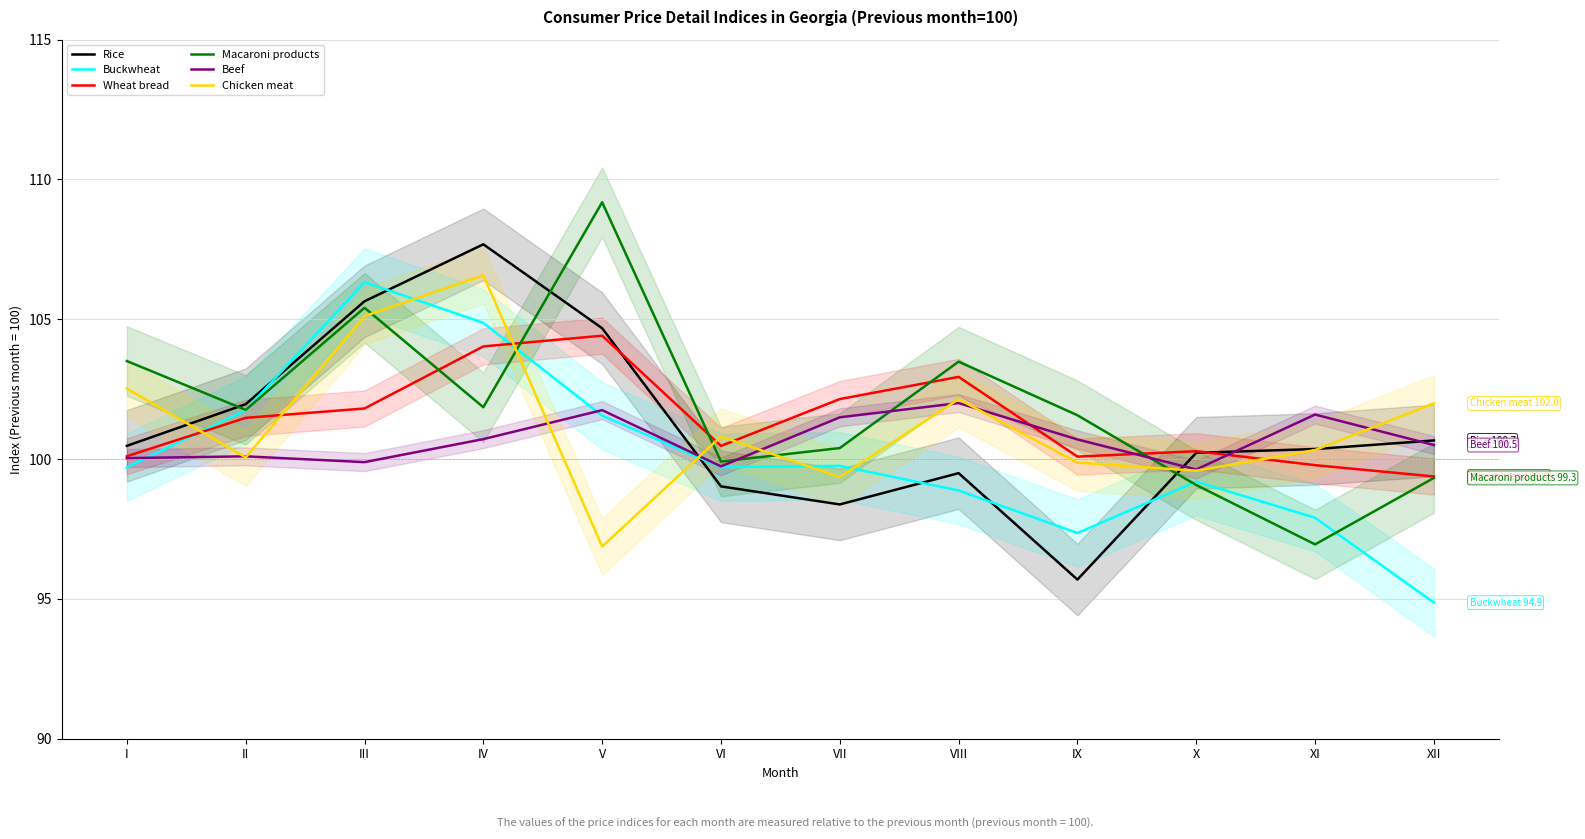

How many distinct data groups are displayed?

6